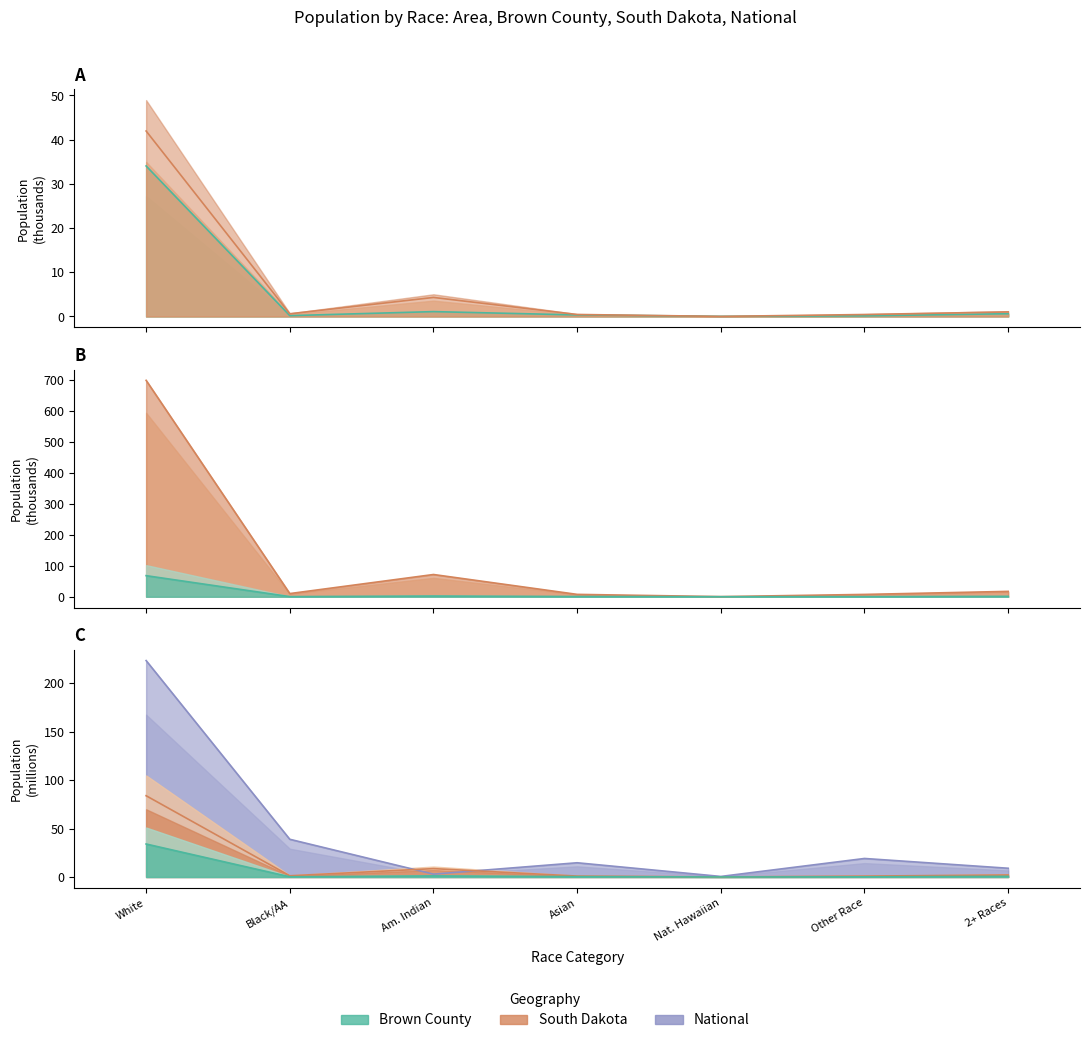

Which category has the highest value across all series?

White